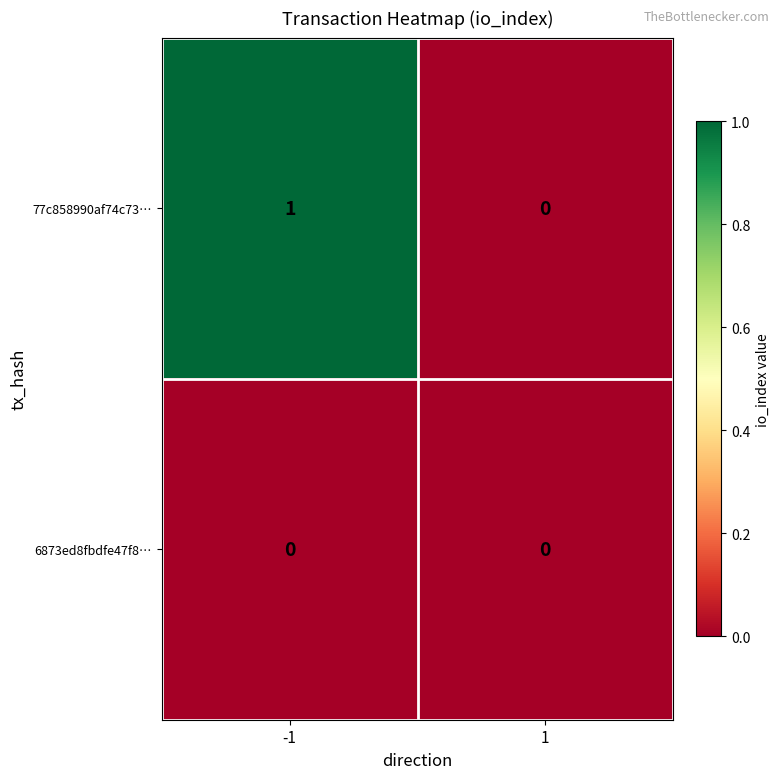

Is it true that 6873ed8fbdfe47f8… equals 0 at 1?

True